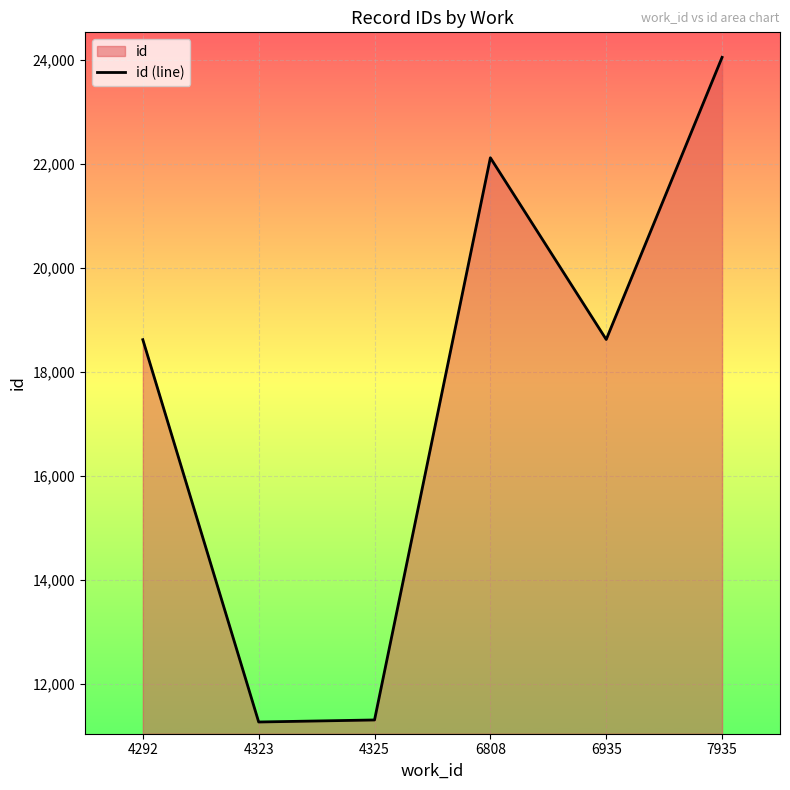

At which category does the chart reach its minimum across all series?

4323